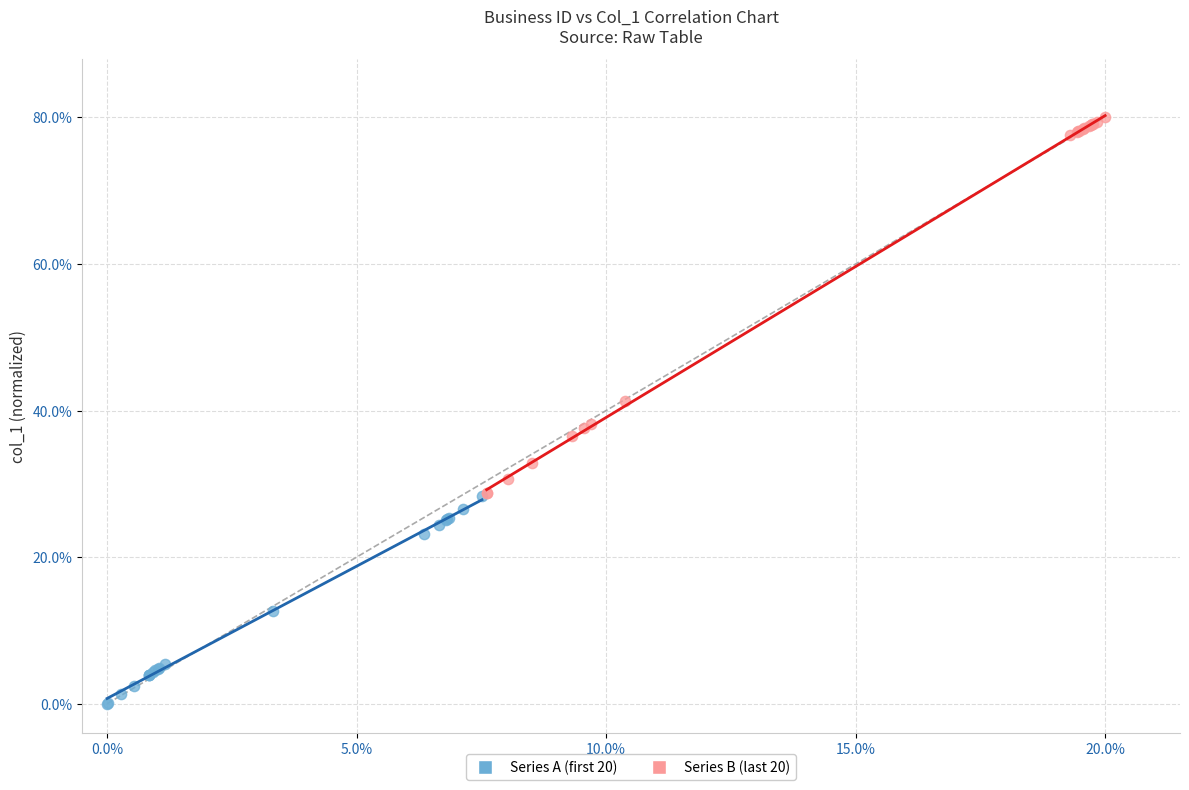

Which series reaches the maximum Y coordinate?

Series B (last 20)